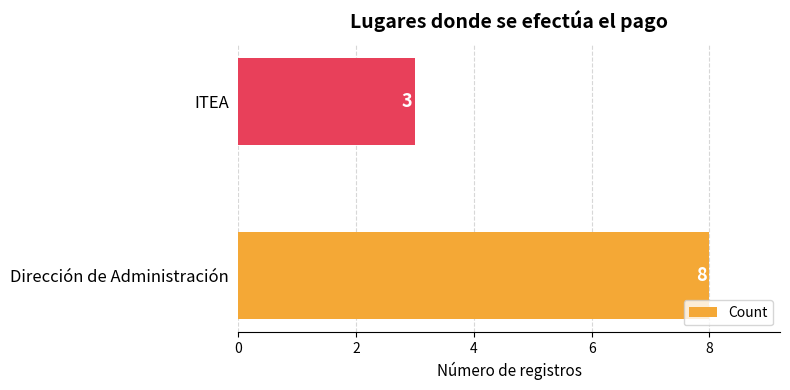

What is the difference between the values at ITEA and Dirección de Administración?

5